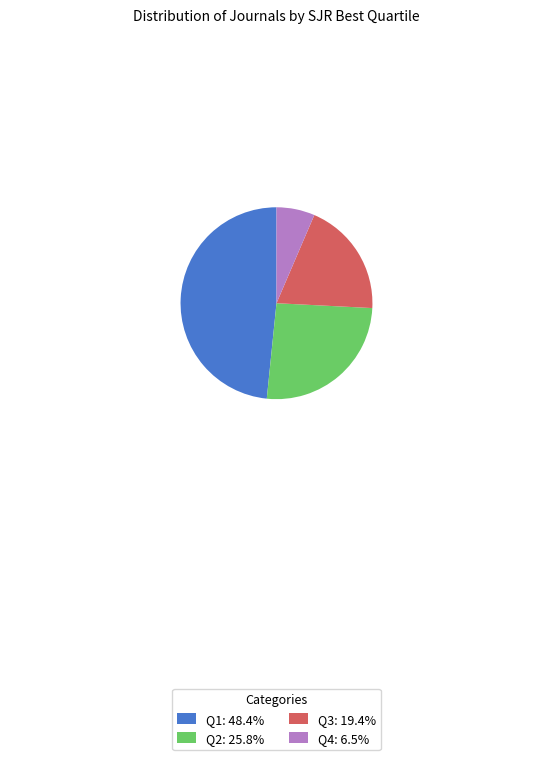

Combined, do Q1: 48.4% and Q4: 6.5% account for over 50%?

Yes